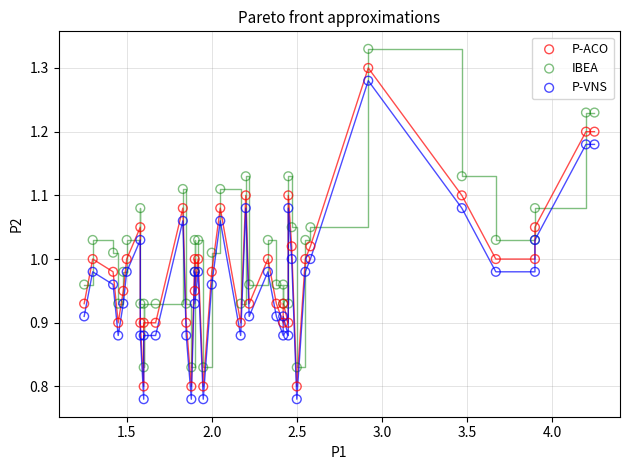

Which series reaches the maximum Y coordinate?

IBEA